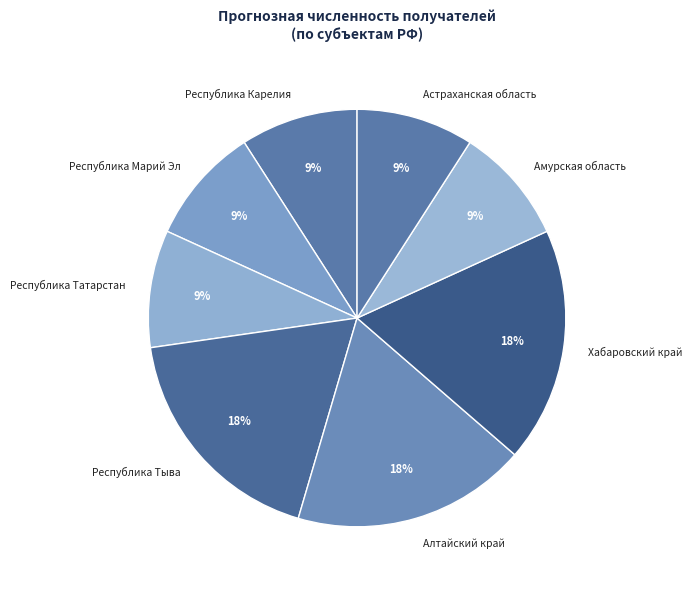

Is the sum of Хабаровский край and Астраханская область greater than half?

No